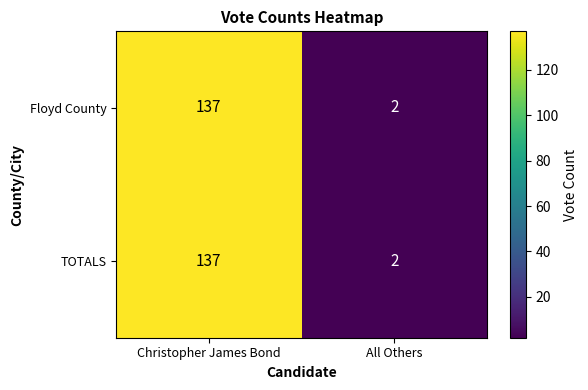

What is the average value of the TOTALS series?

70